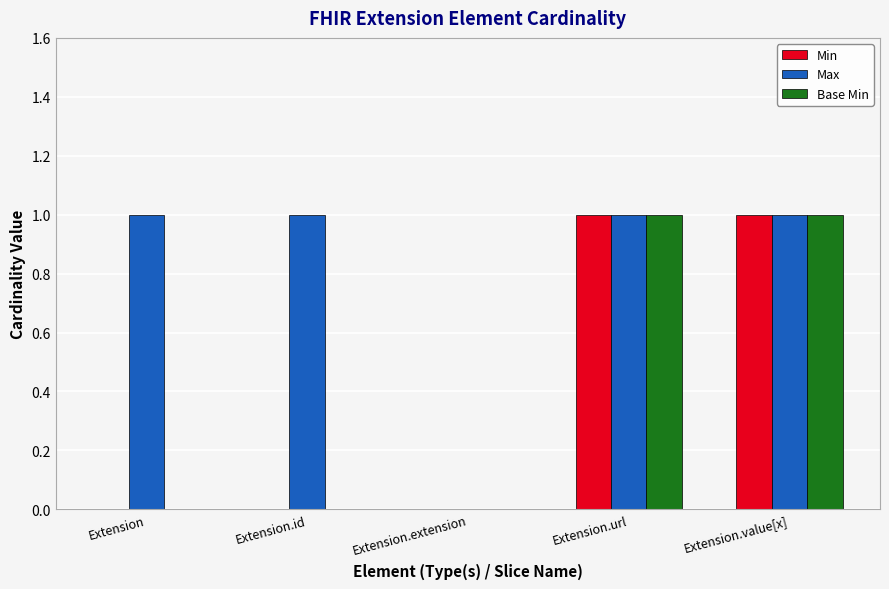

Is it true that Max equals 1 at Extension.url?

True